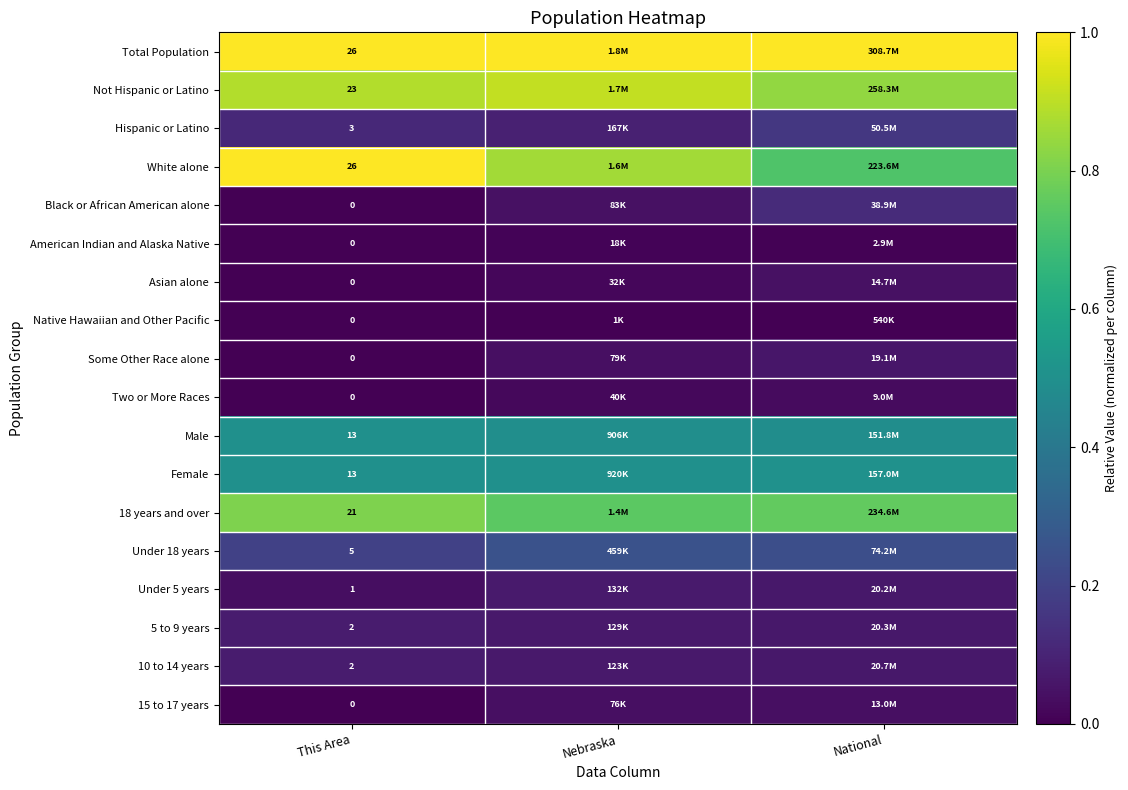

Between Nebraska and National, which series saw the biggest shift?

White alone